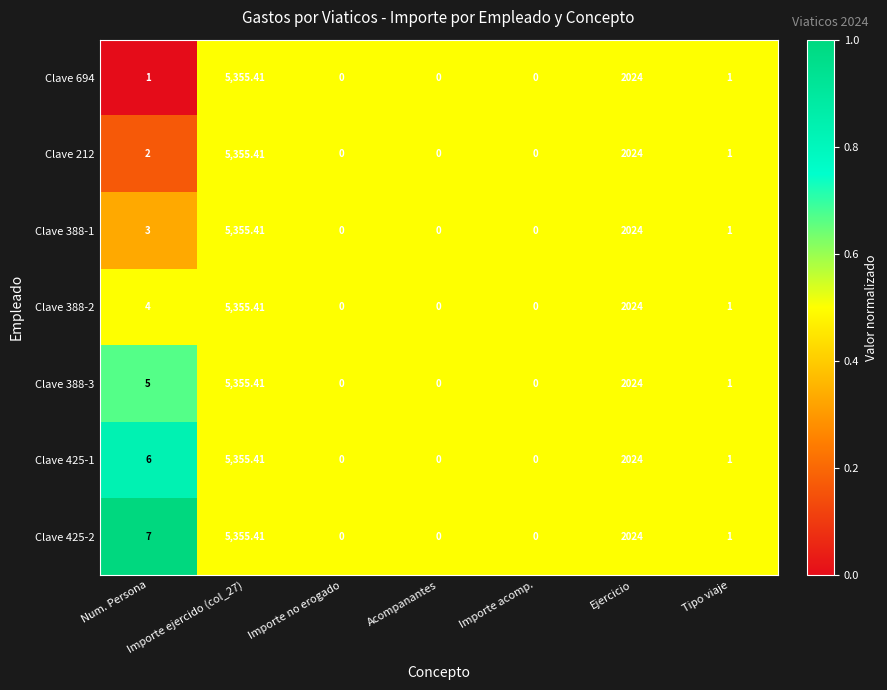

Where is Clave 694 nearest to the value 2677?

Ejercicio